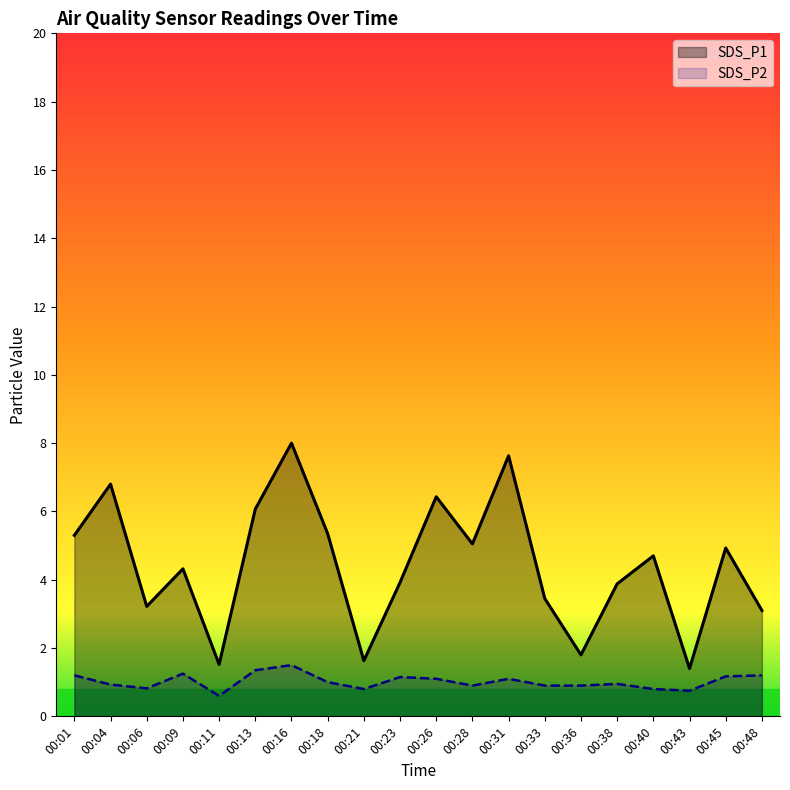

True or false: SDS_P1 and SDS_P2 cross at least once.

False